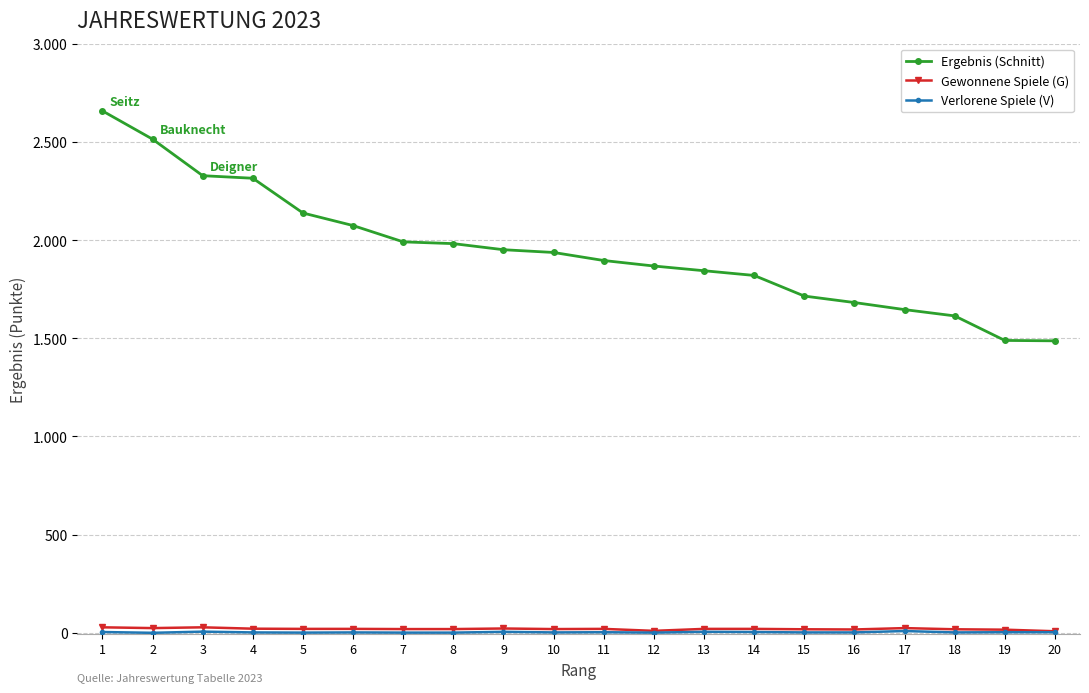

Is this an area chart (filled region under the line)?

No